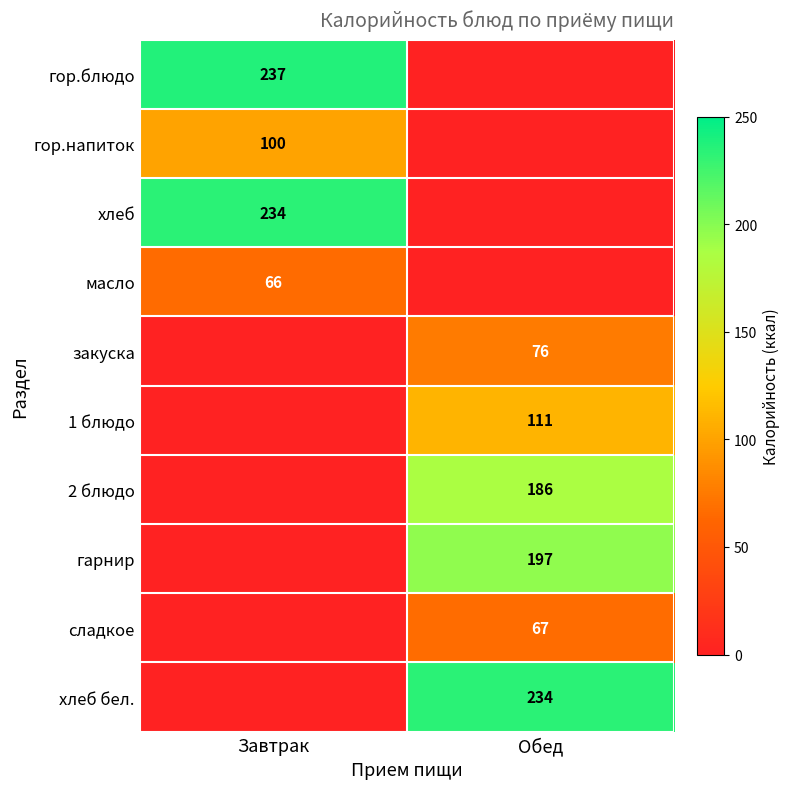

Which has a higher value, Завтрак or Обед?

Завтрак